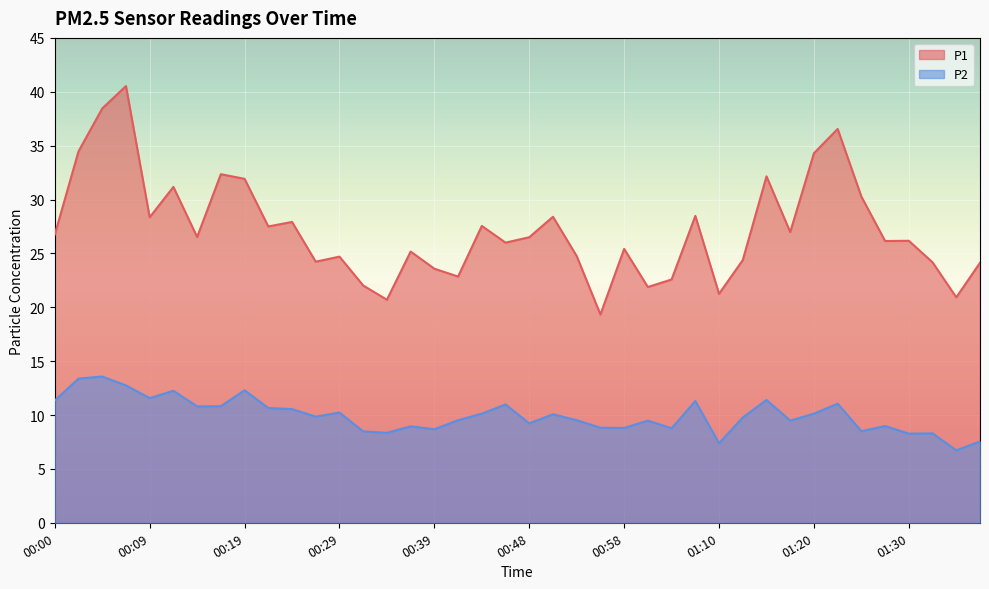

Rank the series at 01:32 from highest to lowest value.

P1, P2